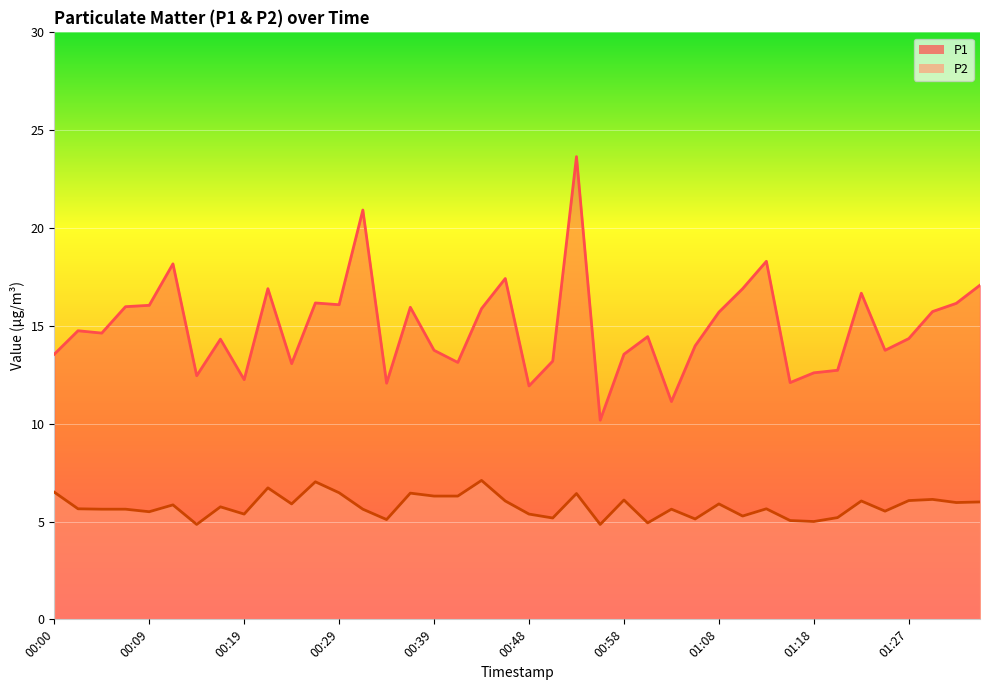

At how many categories does at least one series exceed 4?

40